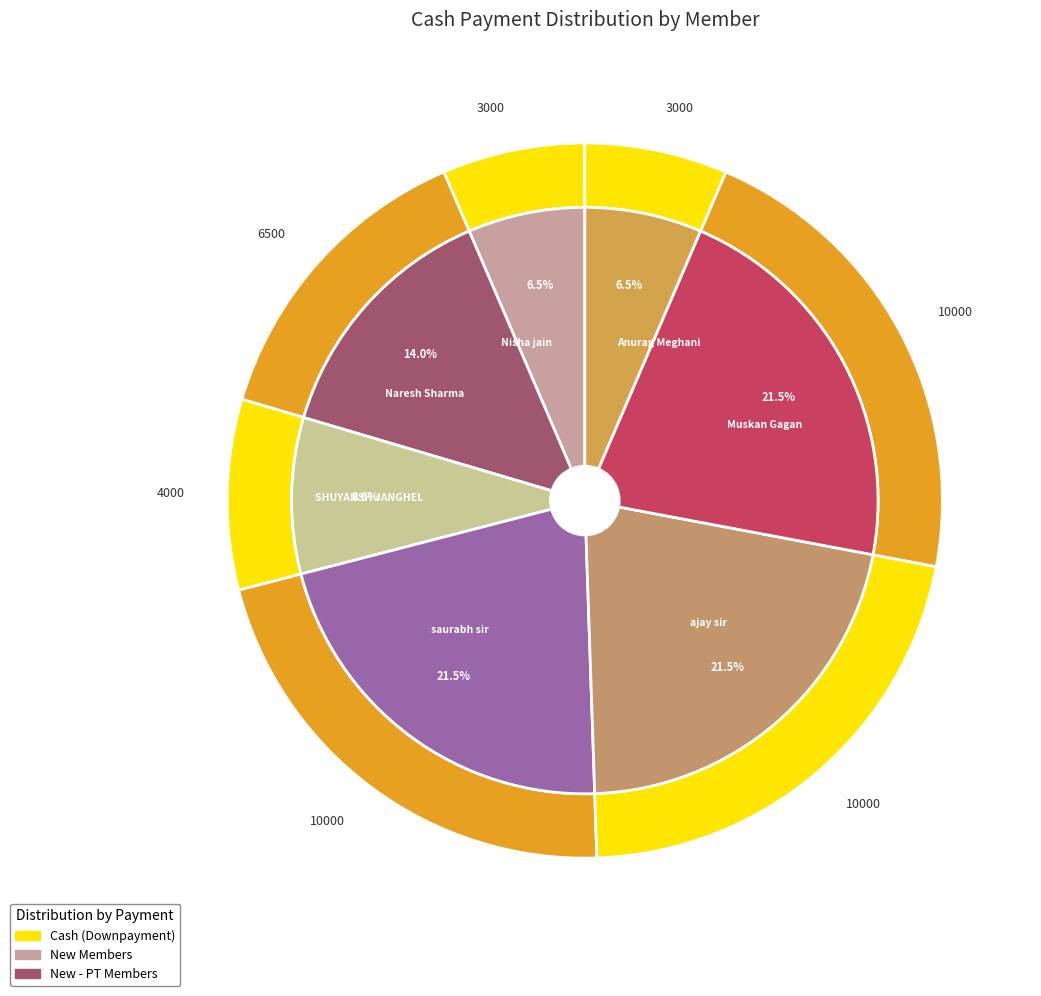

Which slice is the smallest?

Nisha jain
(YDL-1363642)